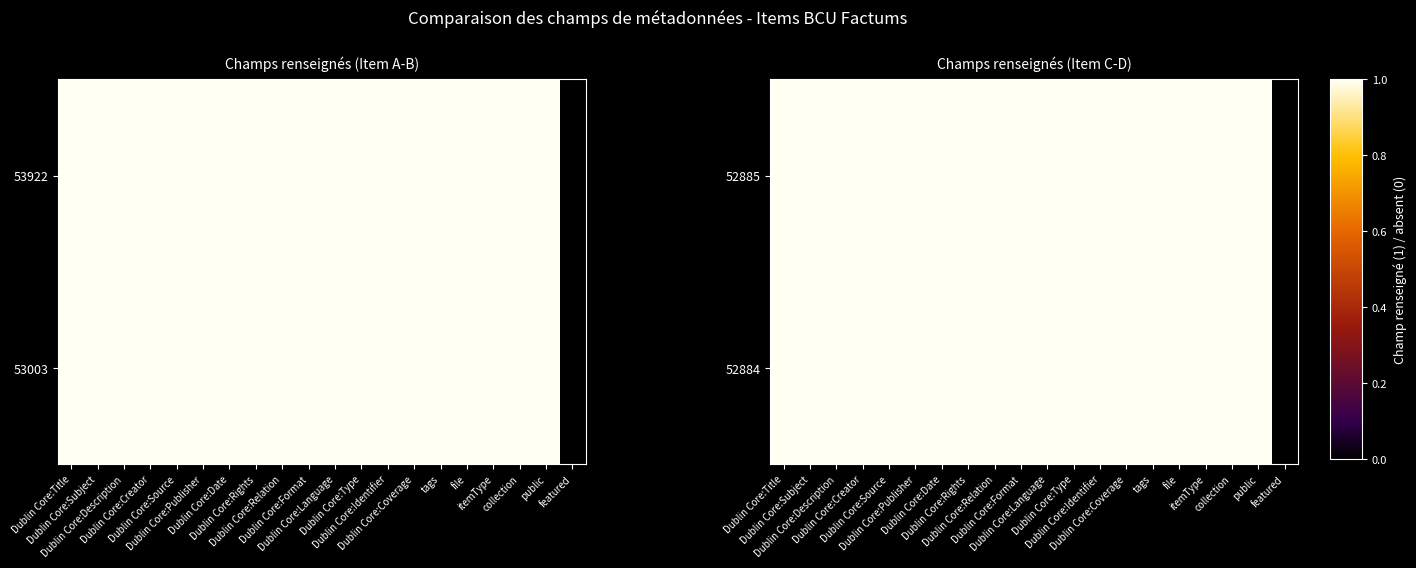

Which series has the widest spread of values?

52884